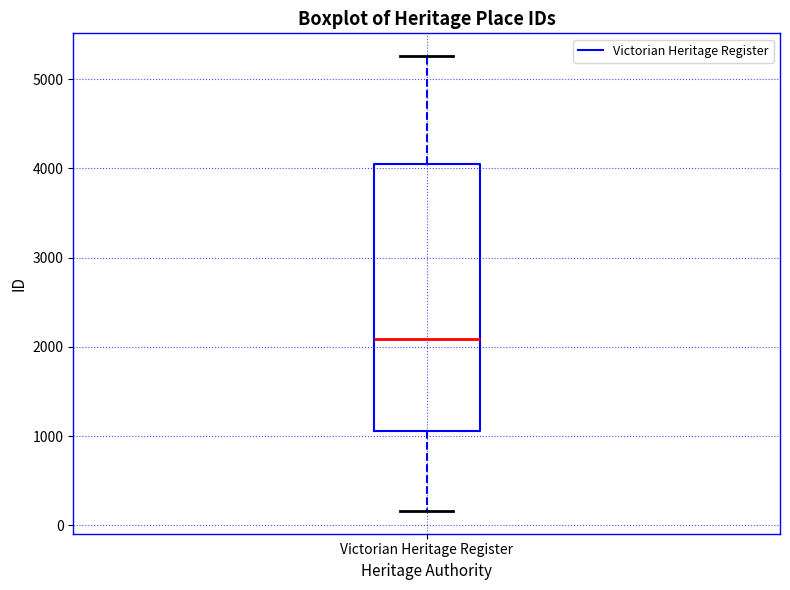

Transcribe this box plot: give where the median line is, the range the box spans, and where the two whiskers end, as read against the y-axis. The values are not printed on the chart, so give them approximately, as read against the axis.

median 2100, box 1100 to 4100, whiskers 200 to 5300